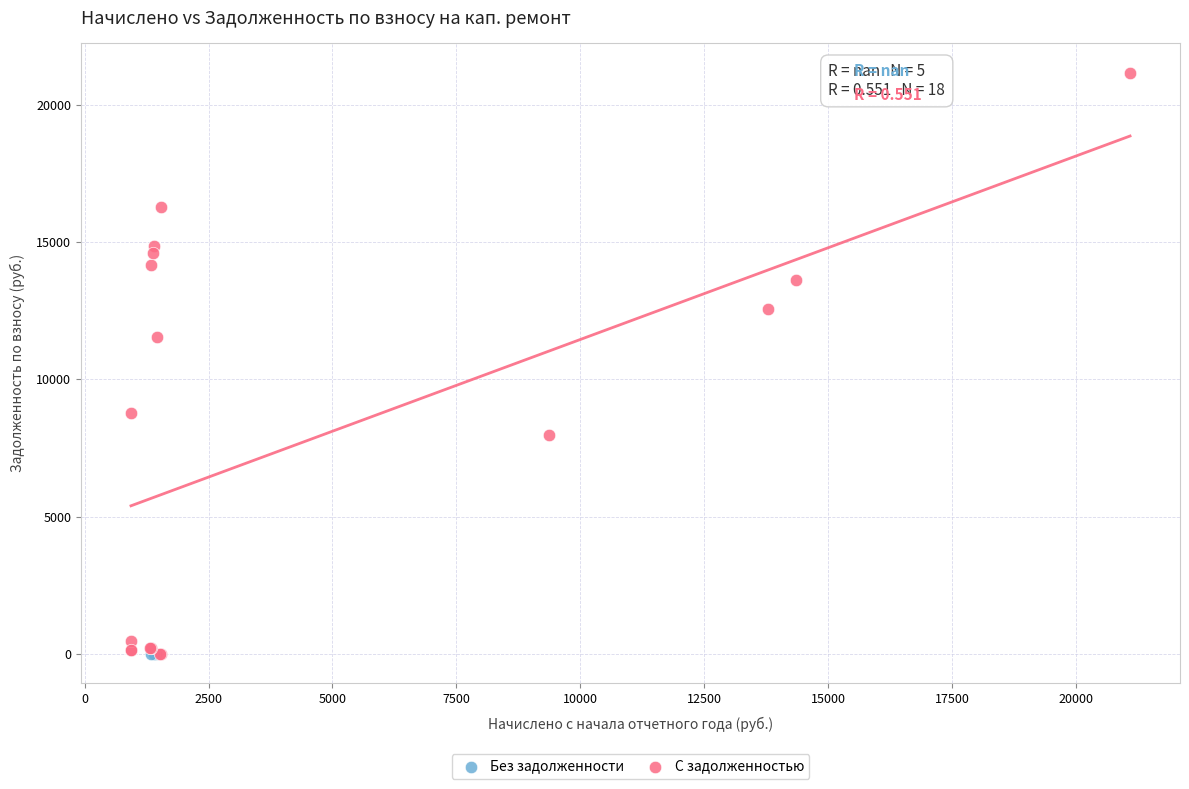

Which series reaches the maximum Y coordinate?

С задолженностью